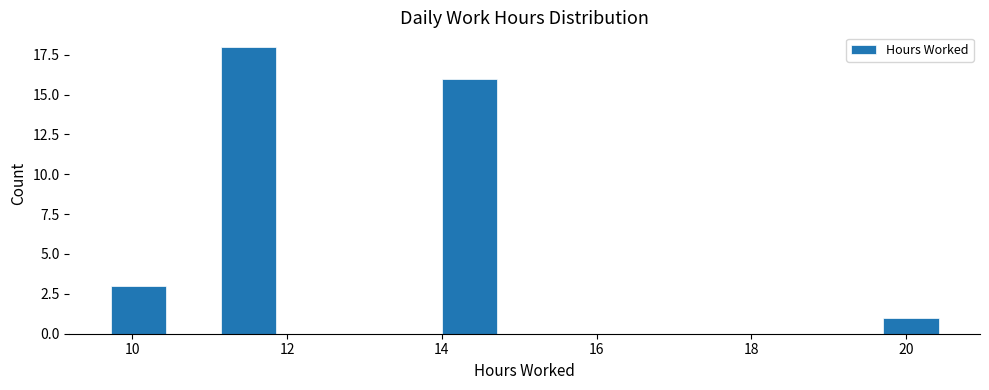

Around what value on the x-axis is the tallest bar? Give the approximate position of its centre, as read against the axis.

11.6